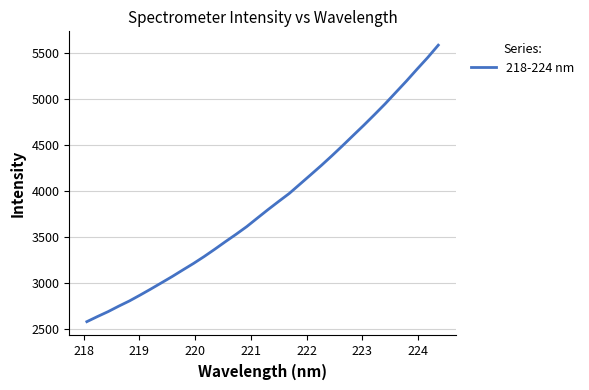

What is the difference between the maximum and minimum values?

3006.6